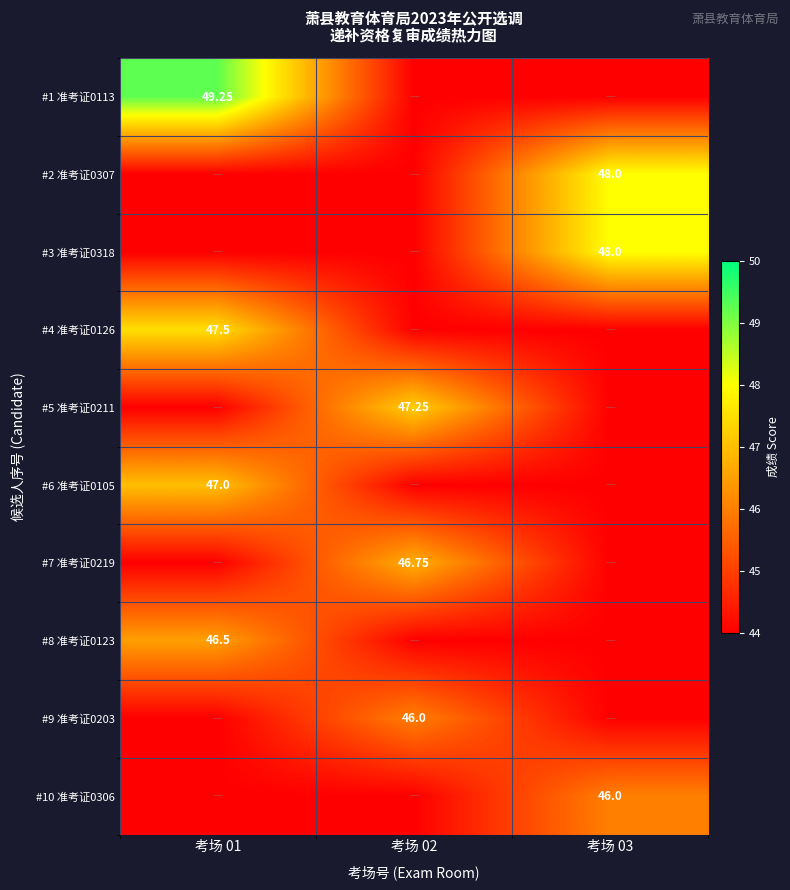

Which series has the largest total across all categories?

#1 准考证0113